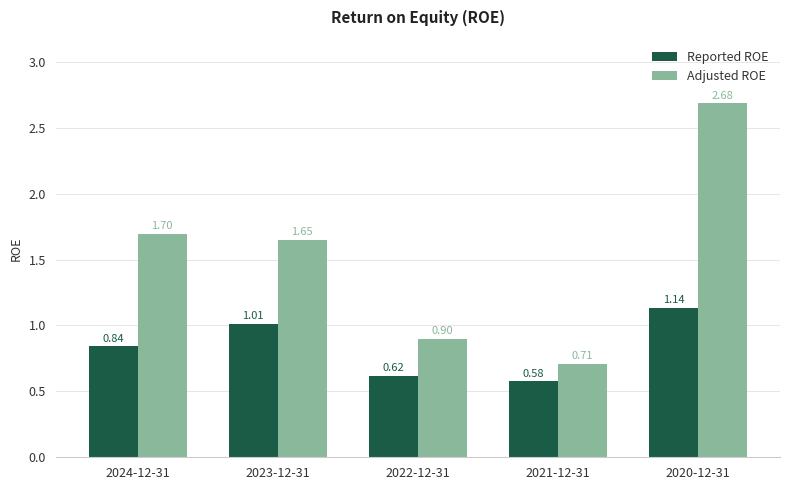

How many series are shown in this chart?

2